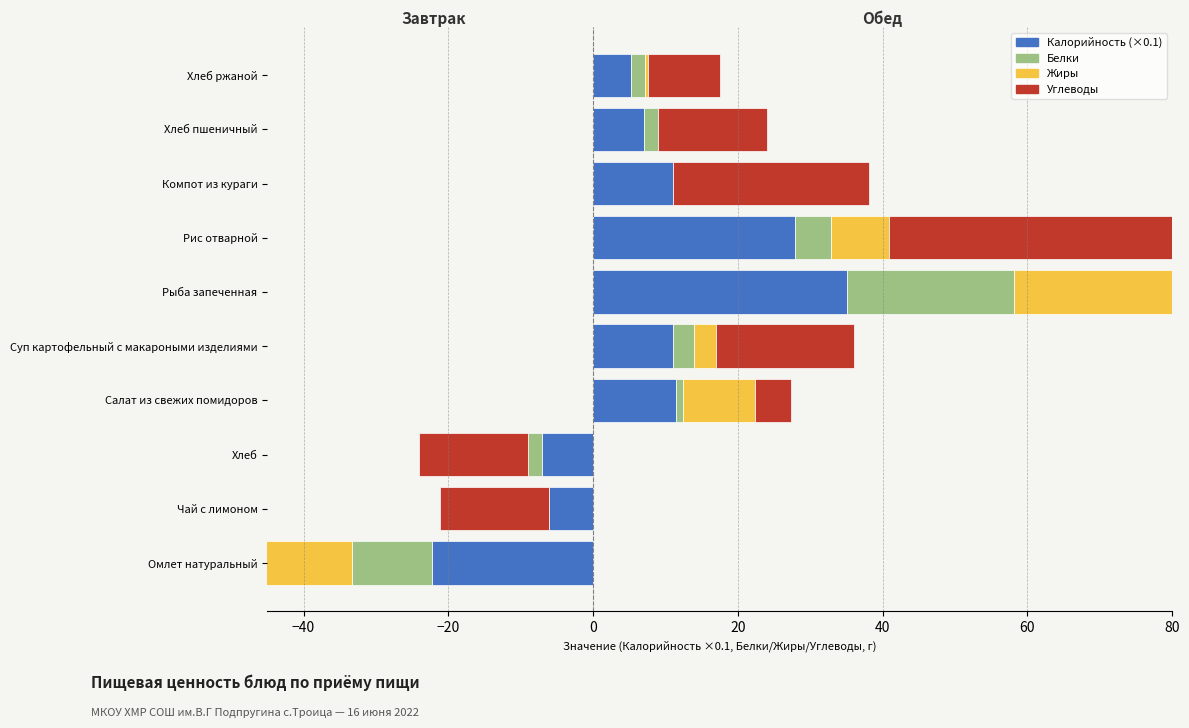

What position from the left is Хлеб пшеничный?

9